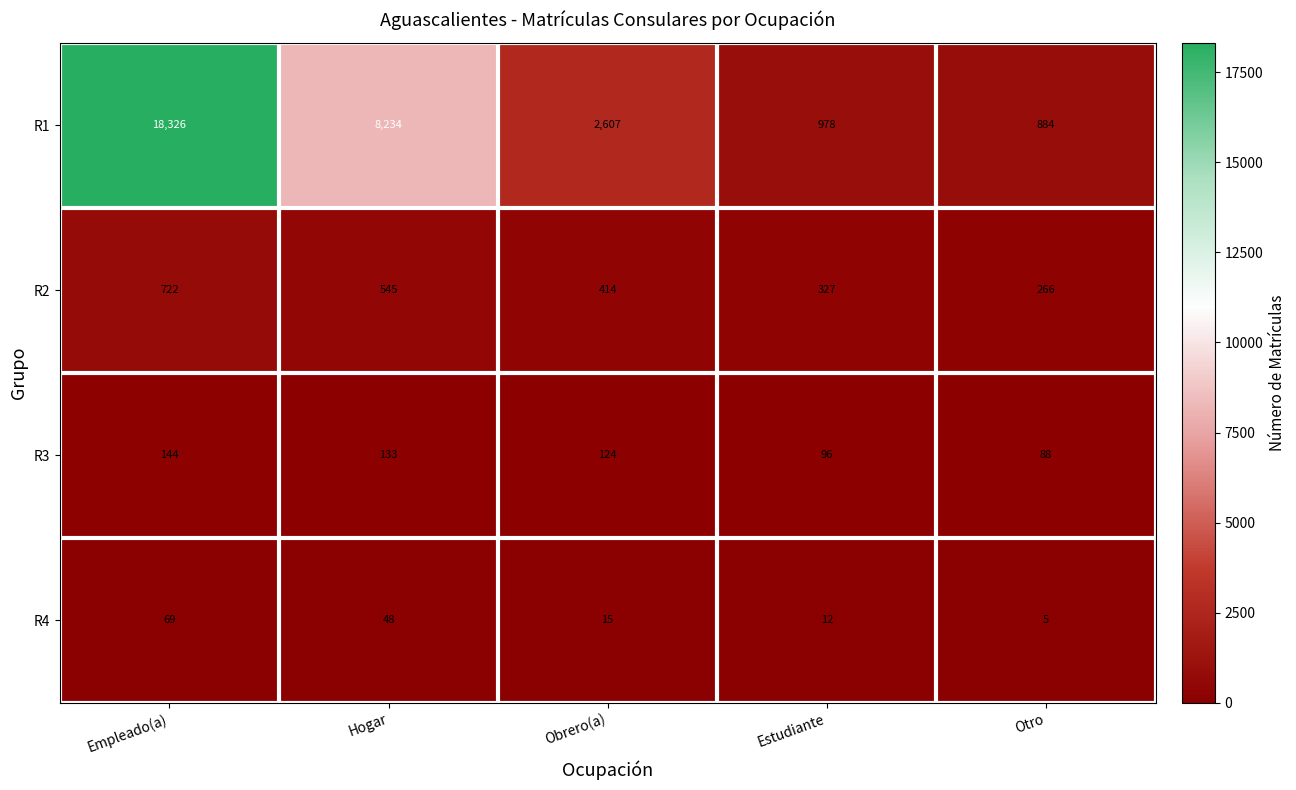

Which category has the lowest value across all series?

Otro